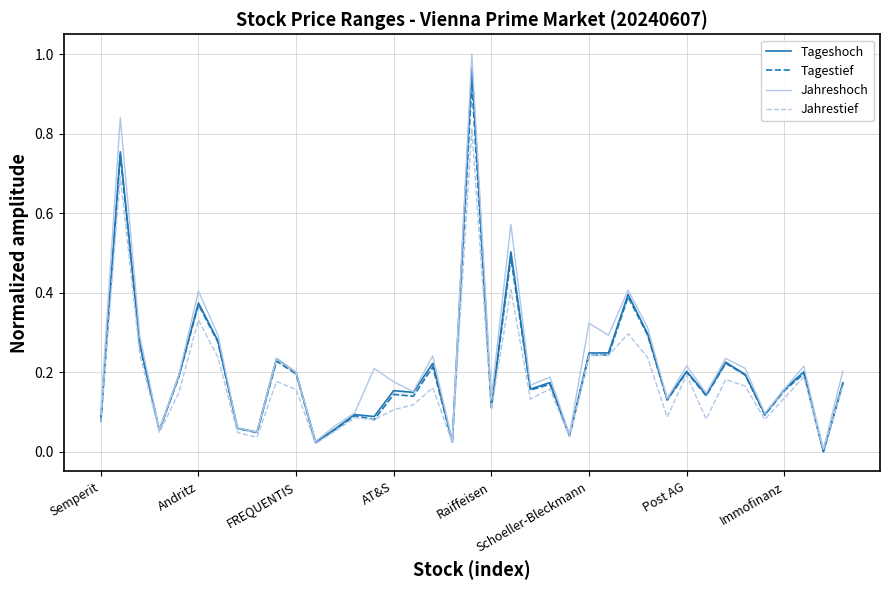

The value of Jahrestief at AT&S is 0.1. True or false?

True